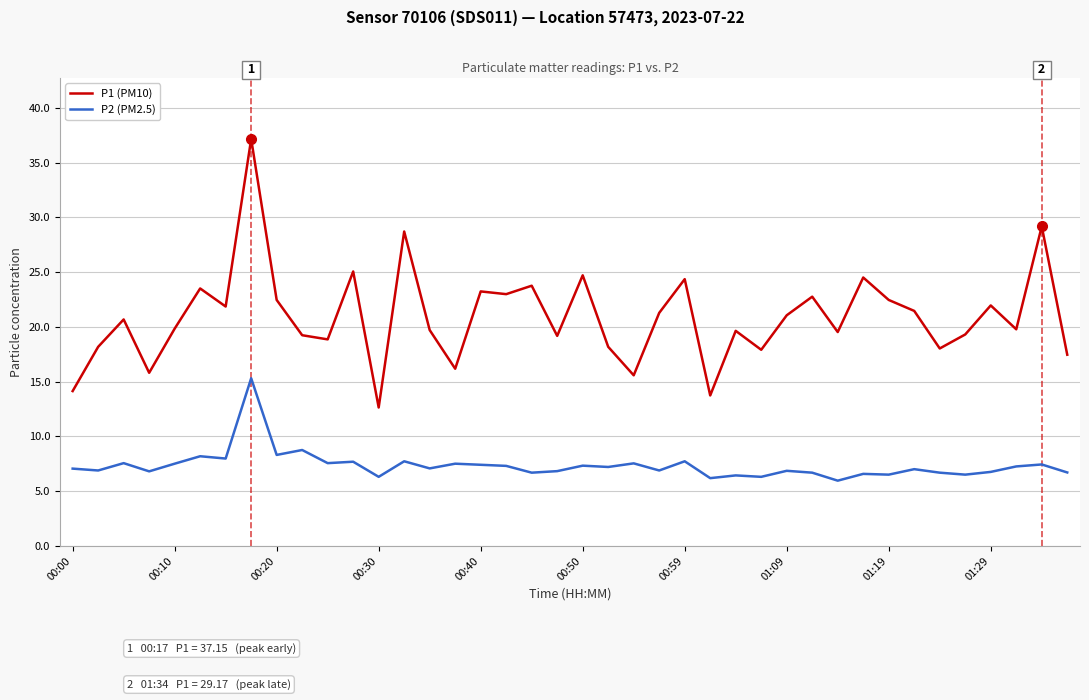

True or false: P2 (PM2.5) and P1 (PM10) intersect in this chart.

False